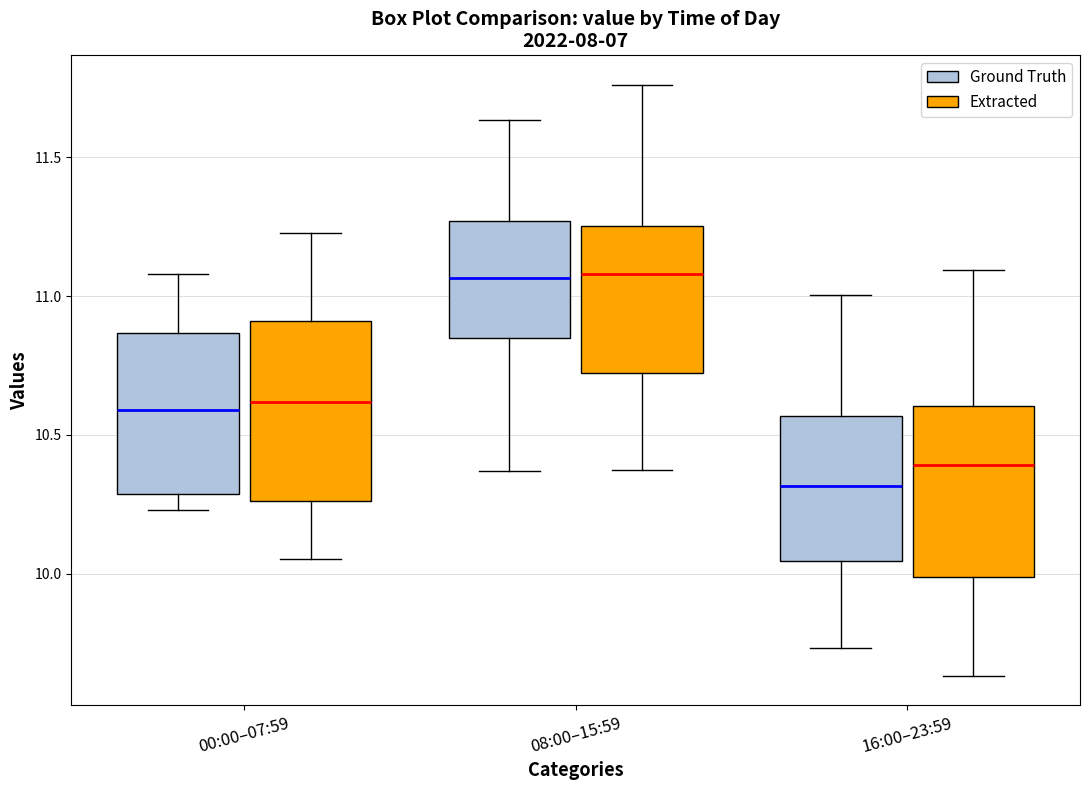

Reading left to right, read every box against the y-axis: the position of its median line, the range the box covers, and the ends of its whiskers. The values are not printed on the chart, so give them approximately, as read against the axis.

00:00–07:59 (Ground Truth): median 10.60, box 10.30 to 10.85, whiskers 10.25 to 11.10
00:00–07:59 (Extracted): median 10.60, box 10.25 to 10.90, whiskers 10.05 to 11.25
08:00–15:59 (Ground Truth): median 11.05, box 10.85 to 11.25, whiskers 10.35 to 11.65
08:00–15:59 (Extracted): median 11.10, box 10.70 to 11.25, whiskers 10.35 to 11.75
16:00–23:59 (Ground Truth): median 10.30, box 10.05 to 10.55, whiskers 9.75 to 11.00
16:00–23:59 (Extracted): median 10.40, box 10.00 to 10.60, whiskers 9.65 to 11.10